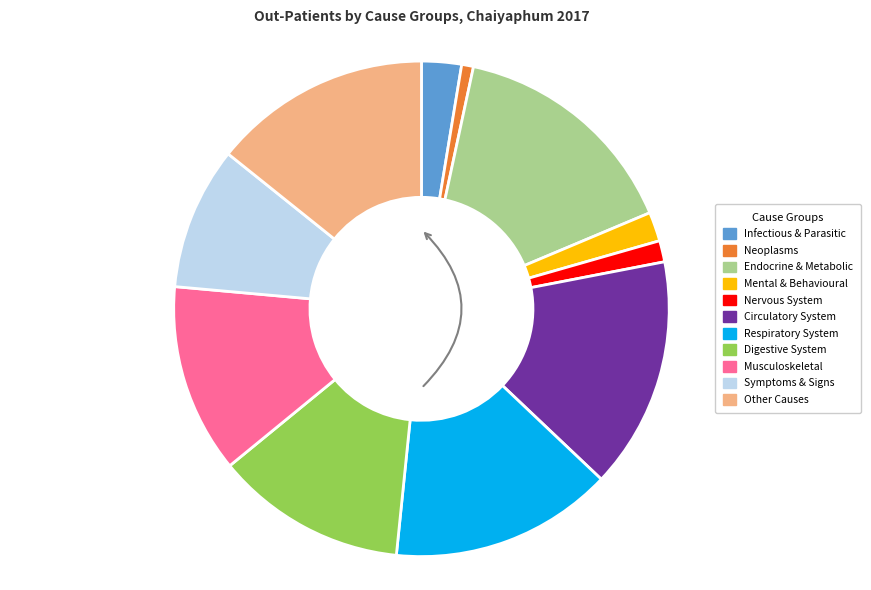

Which category has the smallest portion of the pie?

Neoplasms